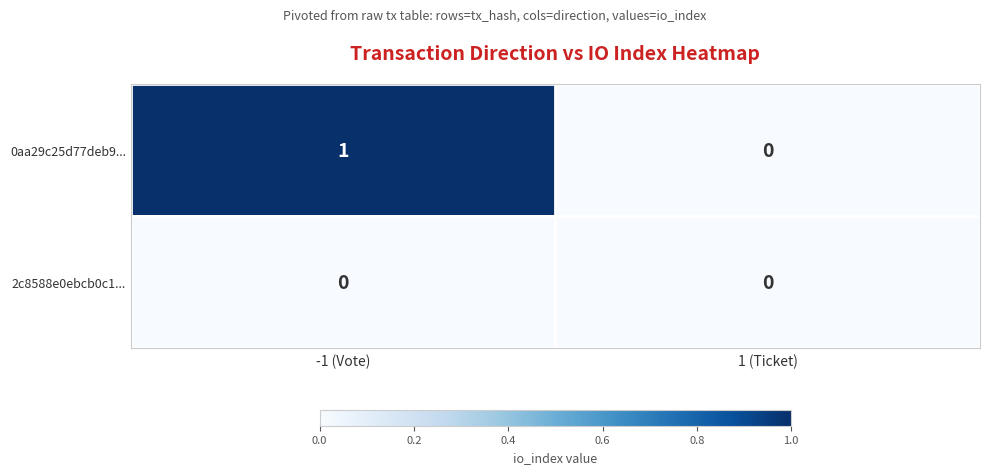

Between -1 (Vote) and 1 (Ticket), which series saw the biggest shift?

0aa29c25d77deb9...